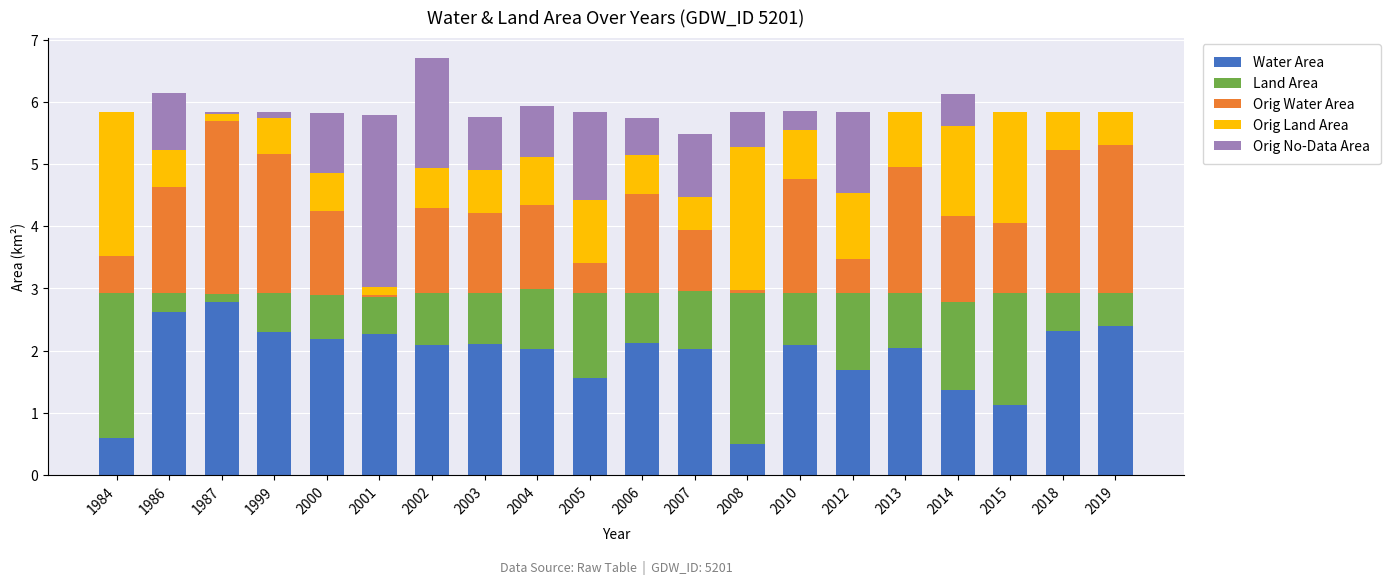

What is the sum of all Water Area values?

38.2